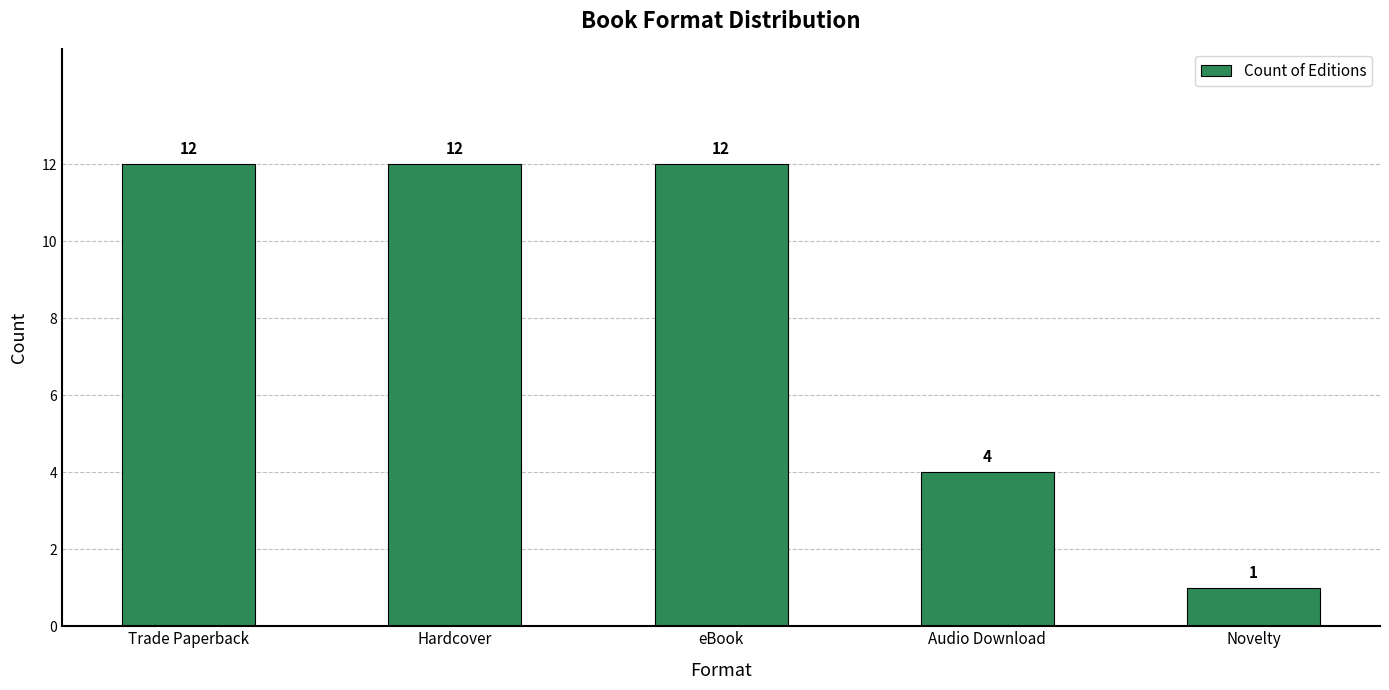

Does the chart contain stacked bars?

No